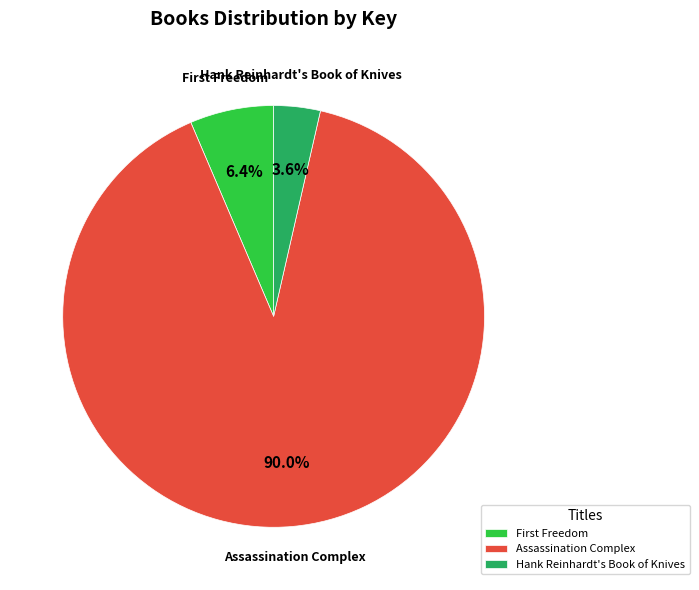

Does Assassination Complex account for over 50% of the chart?

Yes